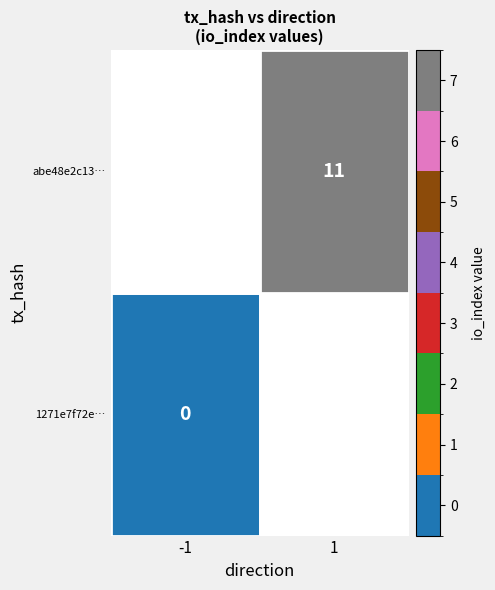

The value of abe48e2c13a0601ced76b7a3e50444a1cd6e498 at io_index is 11. True or false?

True